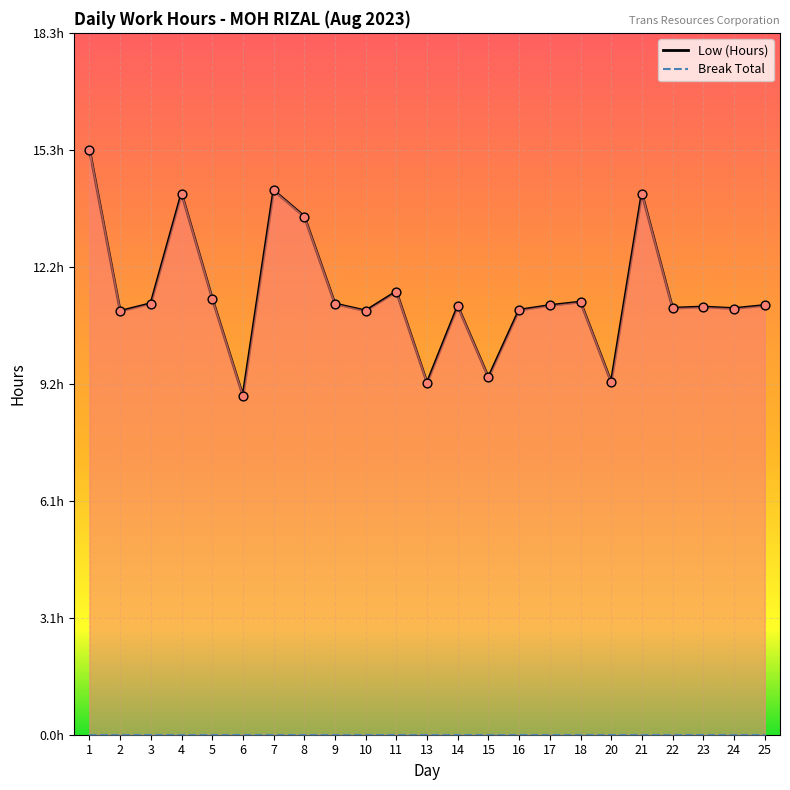

What is the ratio of the value at 9 to the value at 13?

1.2